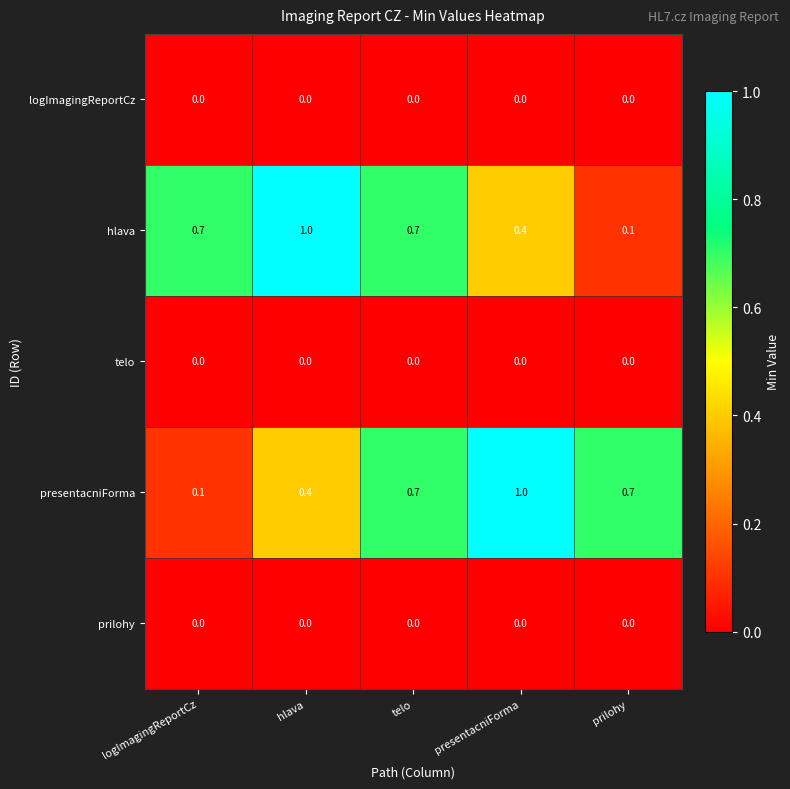

What is the maximum value shown in the chart?

1.0